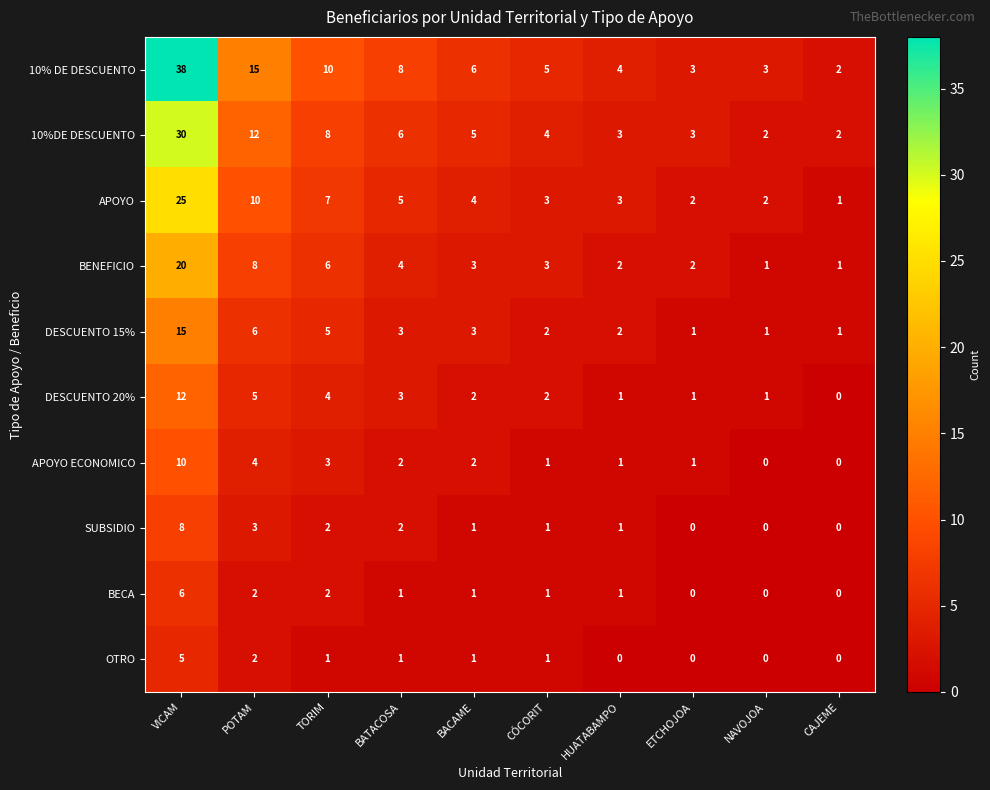

Which series changed the most between BATACOSA and NAVOJOA?

10% DE DESCUENTO